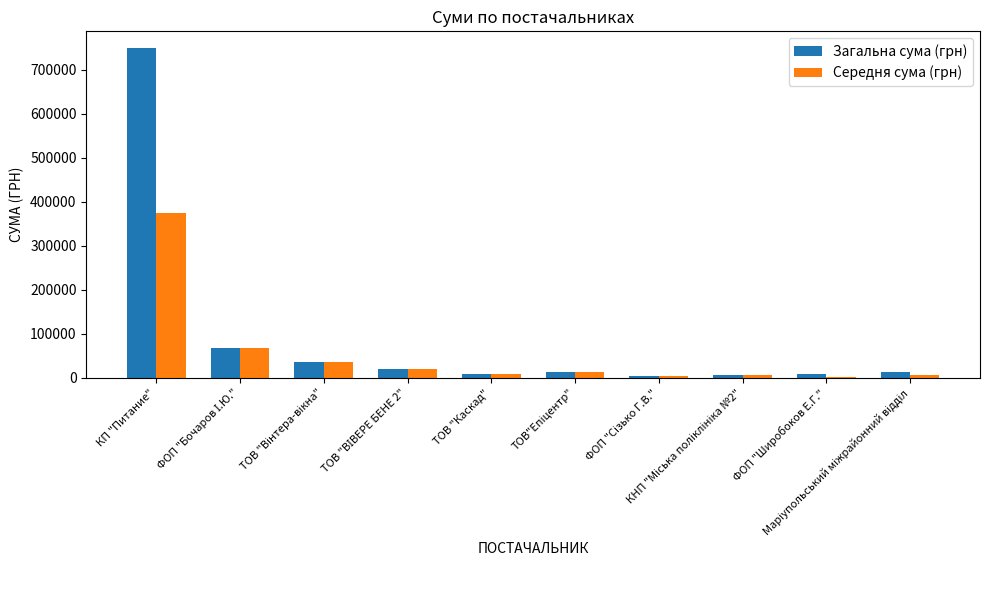

Which series has the largest range (max minus min)?

Загальна сума (грн)